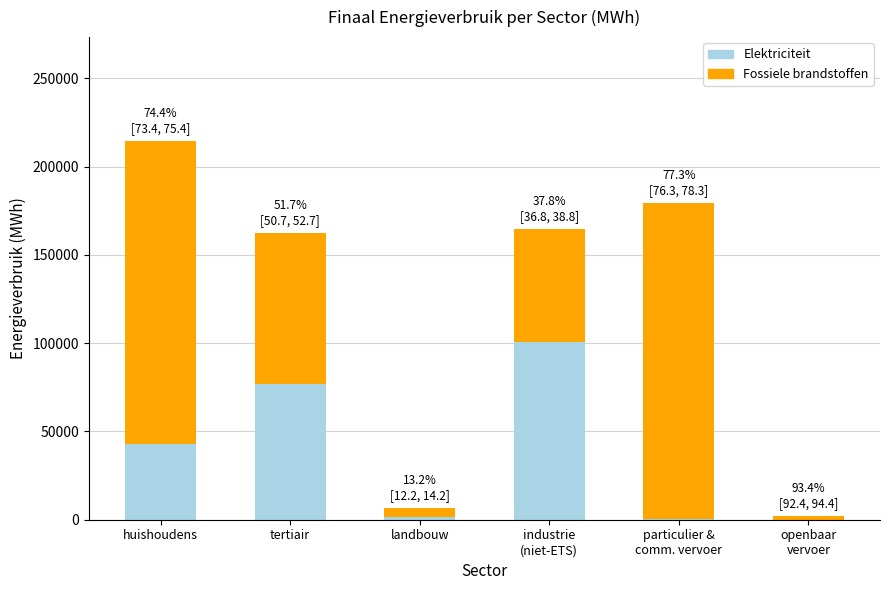

What is the sum of all Elektriciteit values?

222374.5